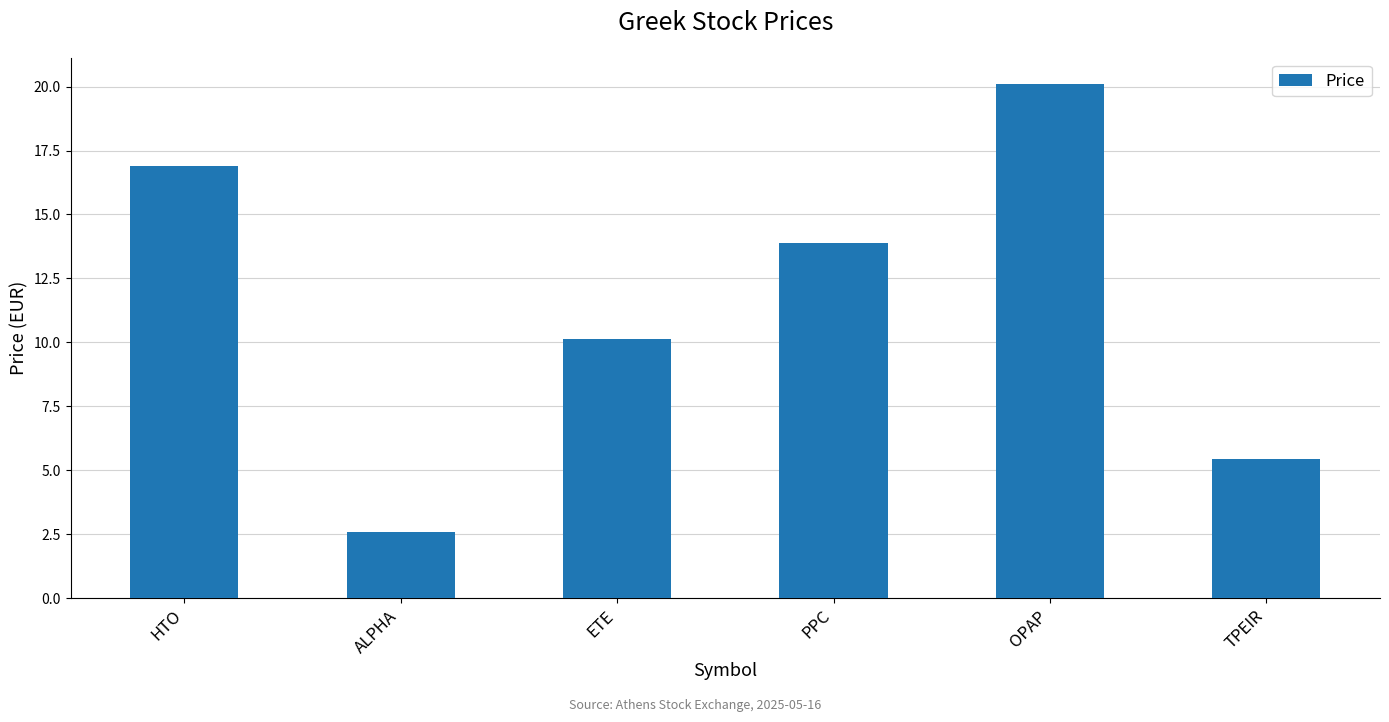

How many bars are there in total?

6